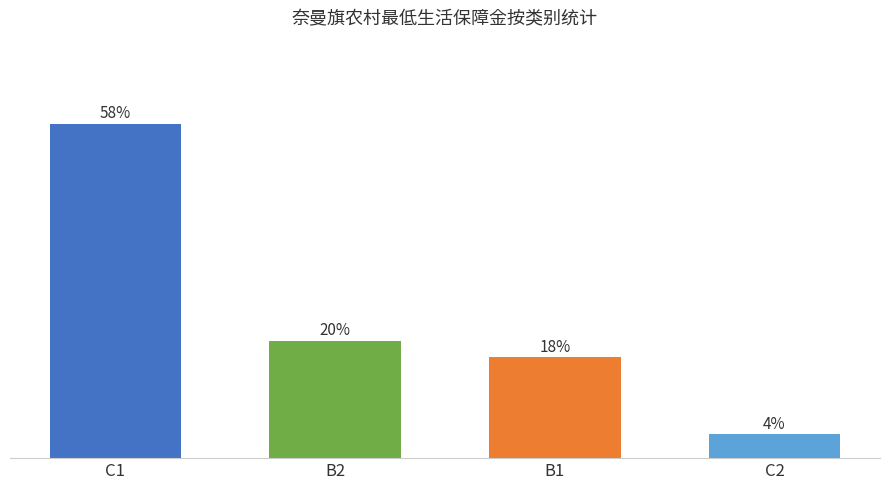

What position from the left is B1?

3